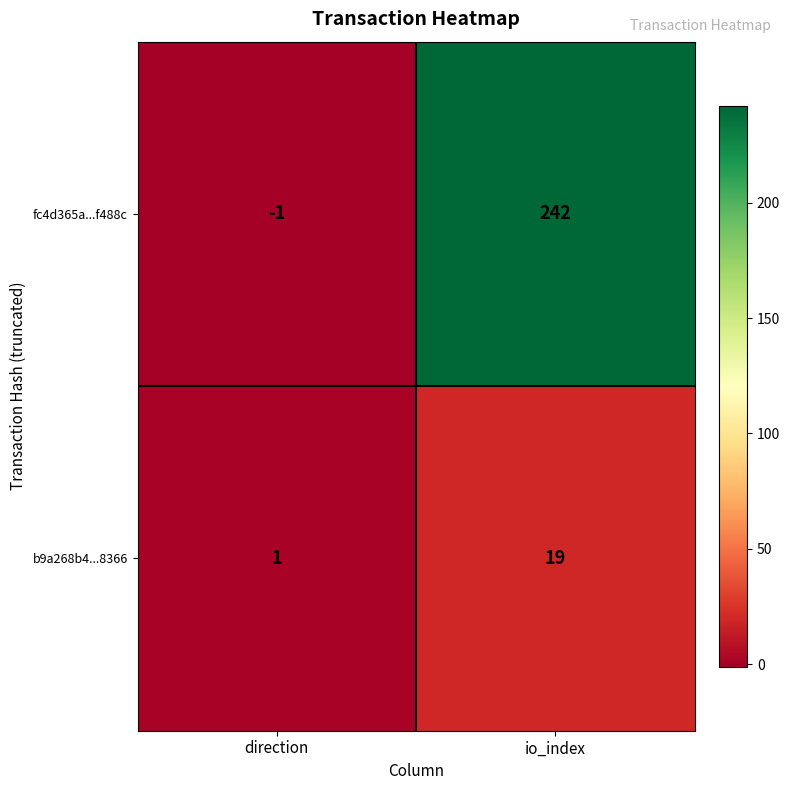

At which category is the sum across all series the highest?

io_index